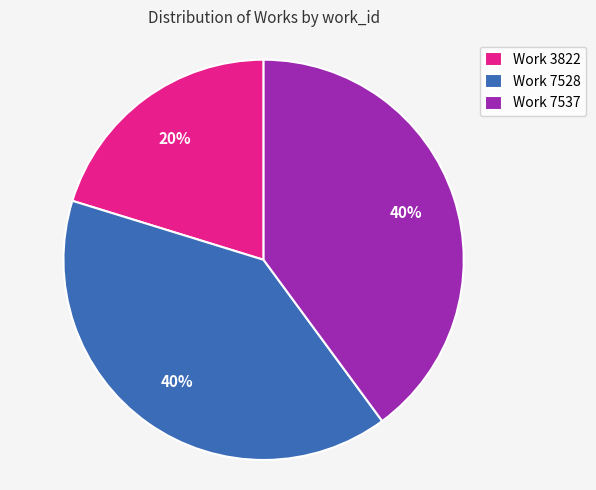

To the nearest percent, what is the difference between the Work 7537 and Work 3822 slice percentages?

20%